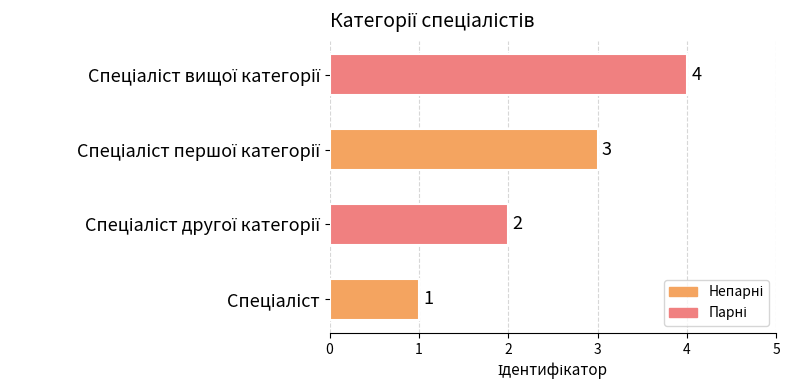

What is the greatest value displayed?

4